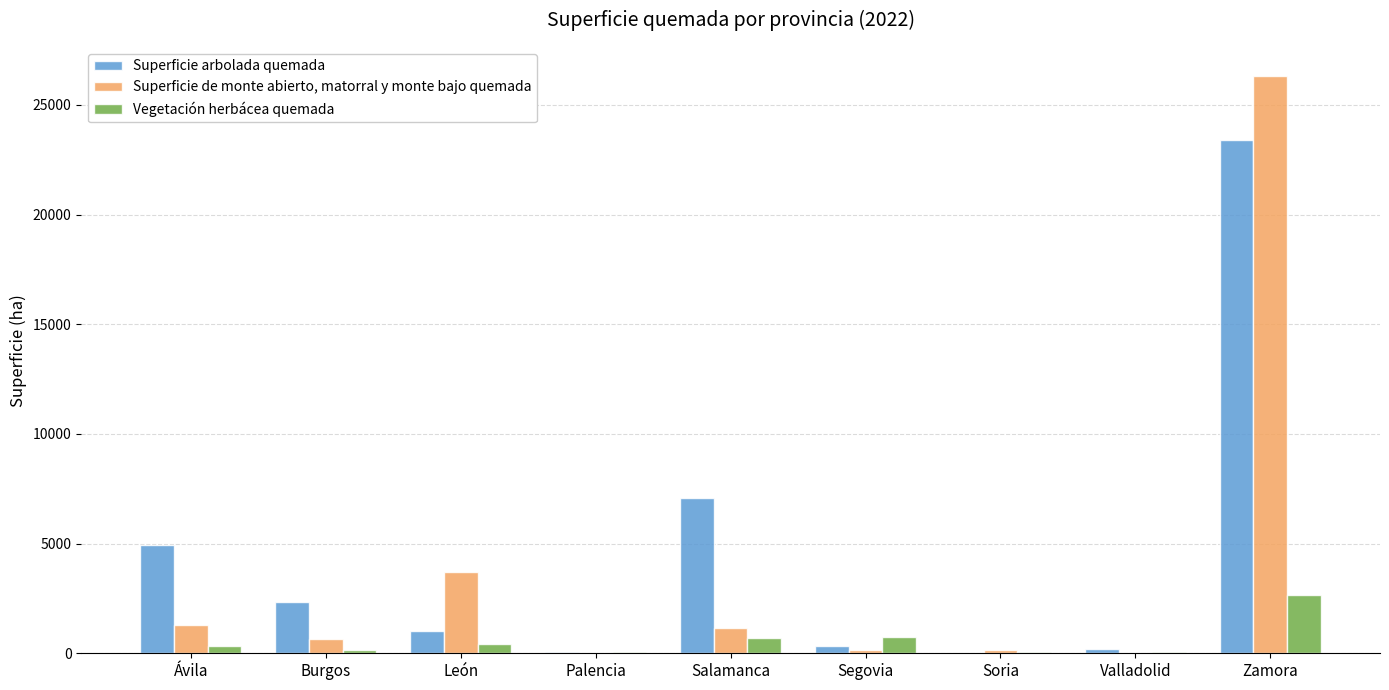

Is it true that Vegetación herbácea quemada equals 726.1 at Segovia?

True